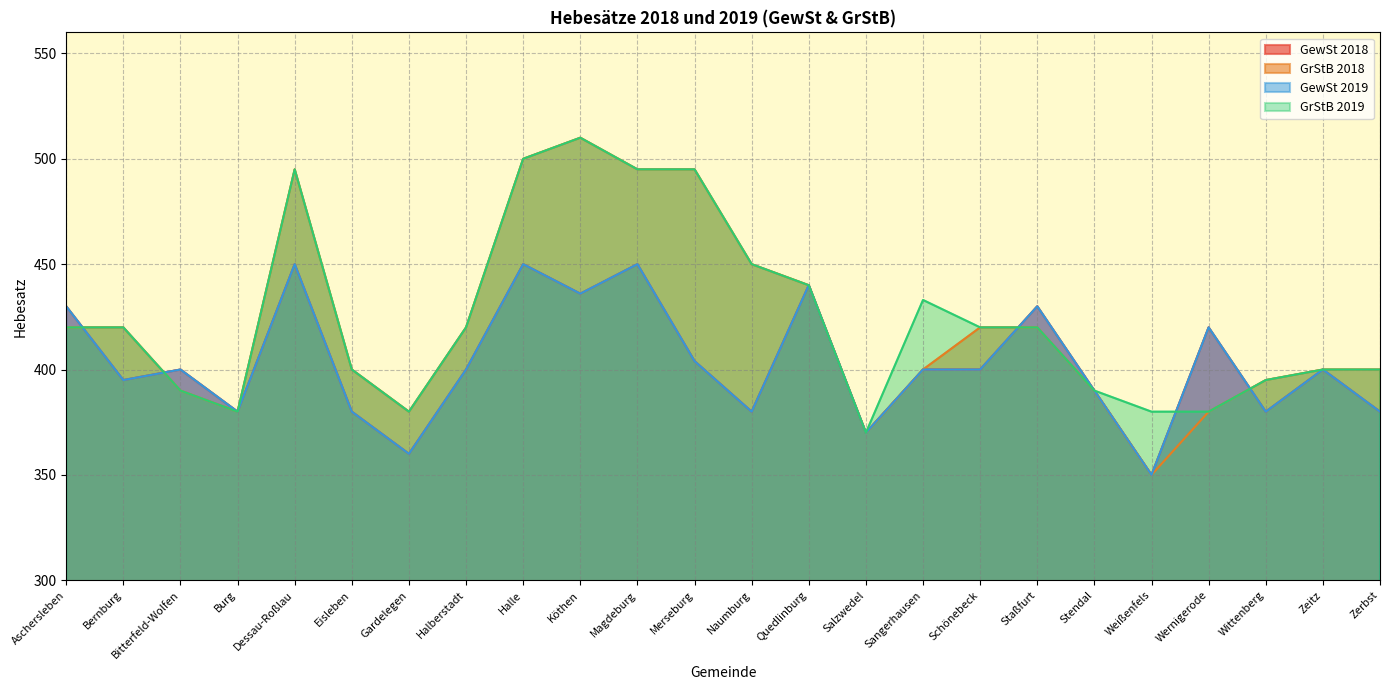

The GewSt 2019 series shows 142 at Weißenfels. True or false?

False